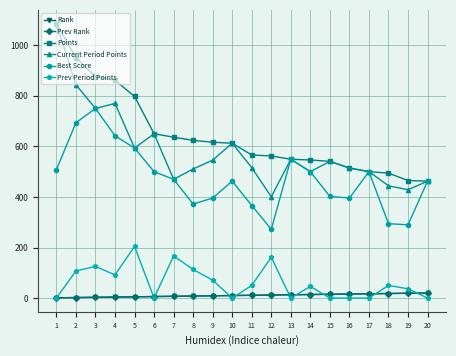

At which category does the chart reach its peak across all series?

1